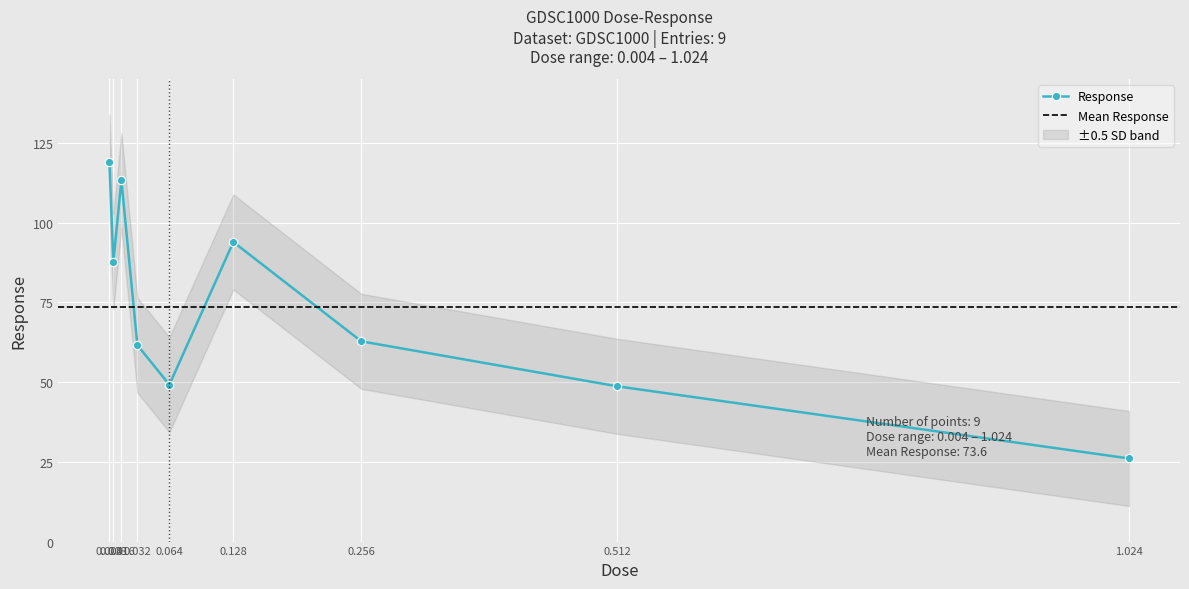

Rank the categories by value from lowest to highest.

1.024, 0.512, 0.064, 0.032, 0.256, 0.008, 0.128, 0.016, 0.004